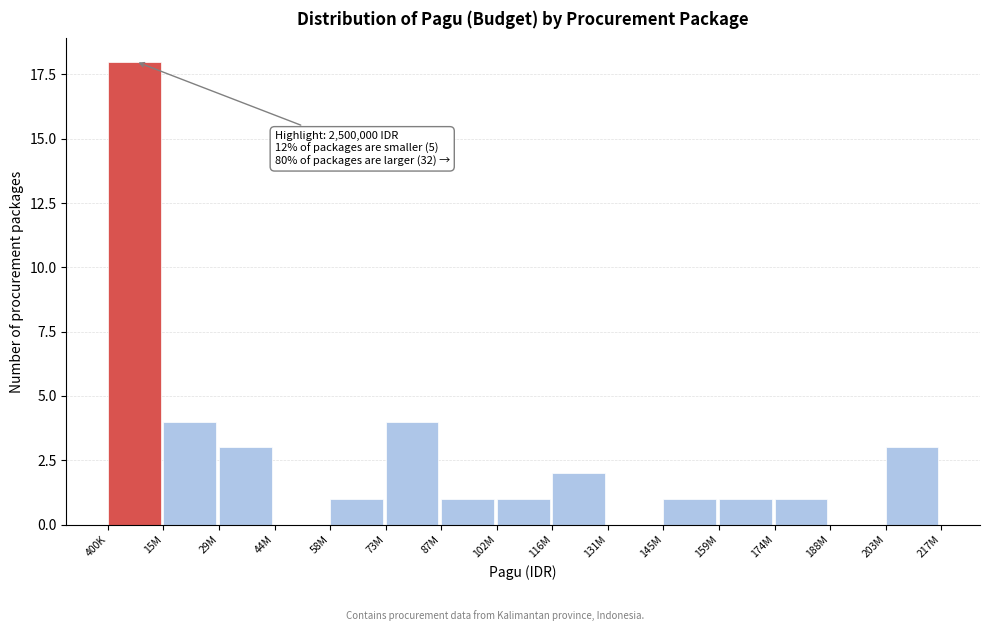

Reading left to right, transcribe all the data shown in this chart.

400K=18	15M=4	29M=3	44M=0	58M=1	73M=4	87M=1	102M=1	116M=2	131M=0	145M=1	159M=1	174M=1	188M=0	203M=3